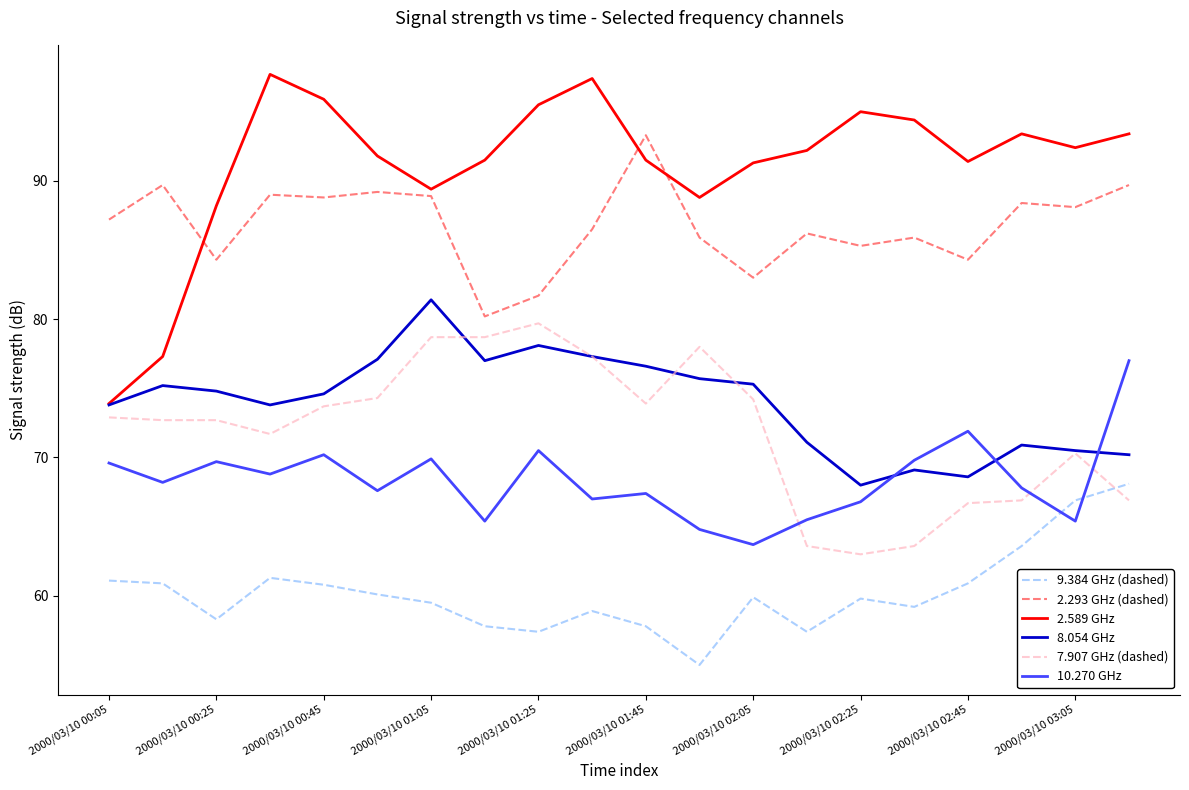

True or false: 8.054 GHz has more than 2 points higher than both neighbors.

True